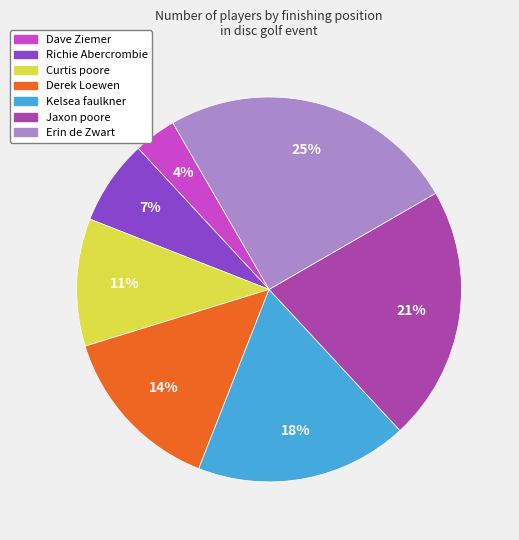

Is it true that Dave Ziemer is 4% of the pie?

True